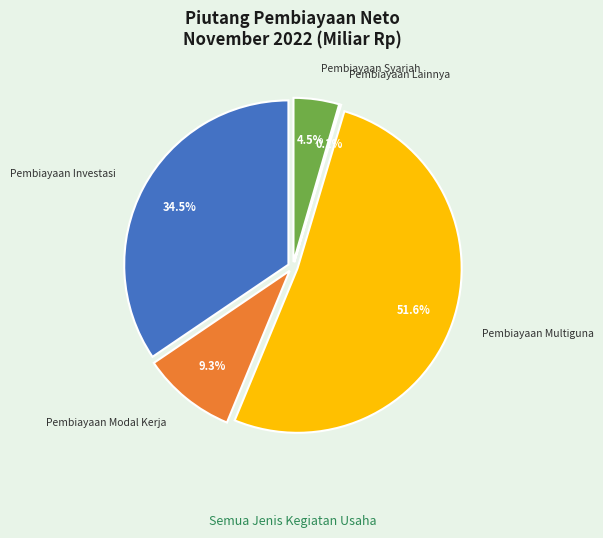

How many slices are in this pie chart?

5